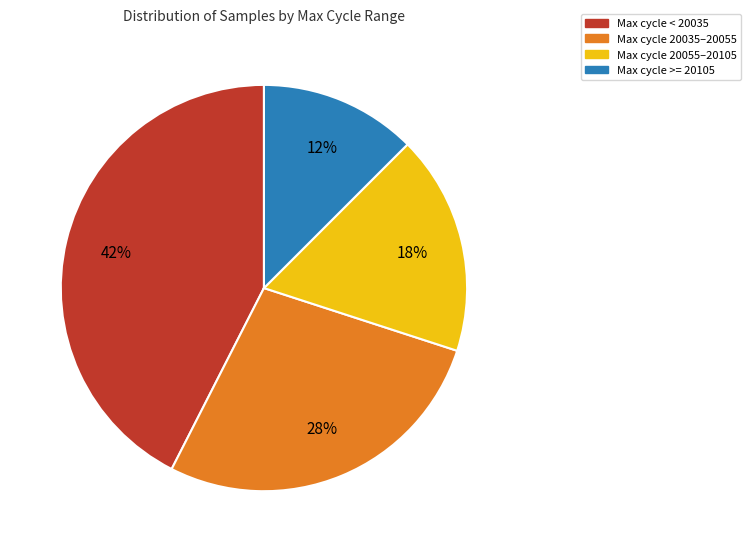

Does any single category account for the majority?

No